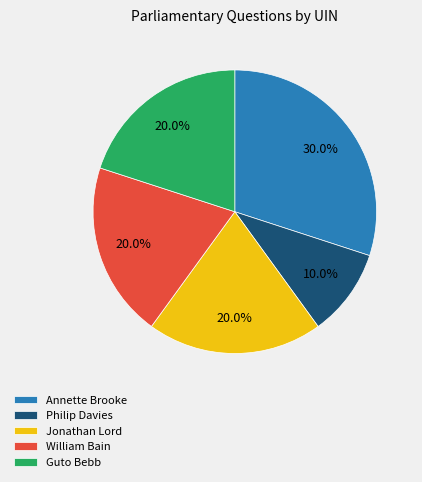

Does any single category account for the majority?

No